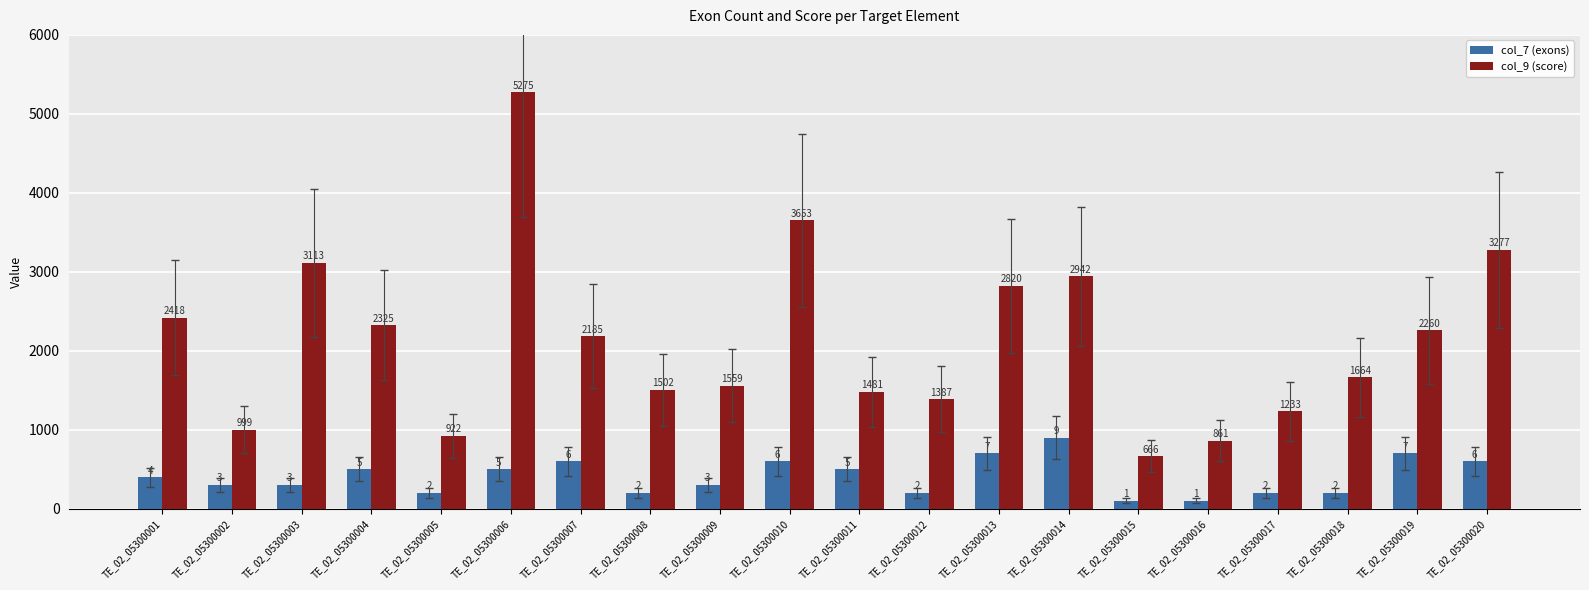

Which series has the largest range (max minus min)?

col_9 (score)